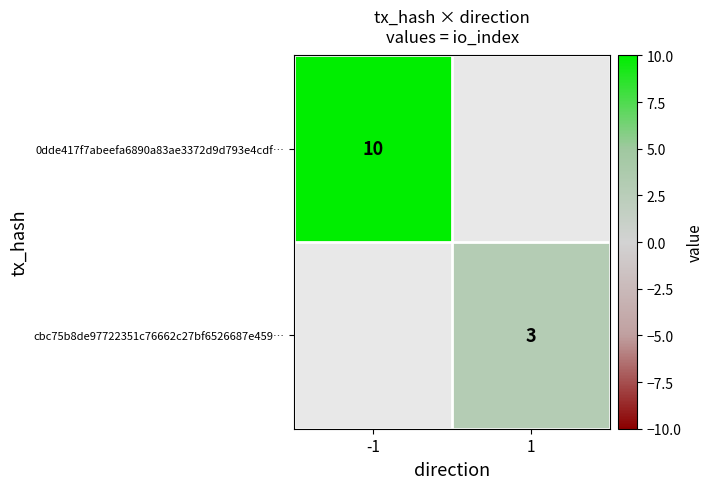

Is the value of 0dde417f7abeefa6890a83ae3372d9d793e4cdf… at -1 greater than the value of cbc75b8de97722351c76662c27bf6526687e459… at 1?

Yes